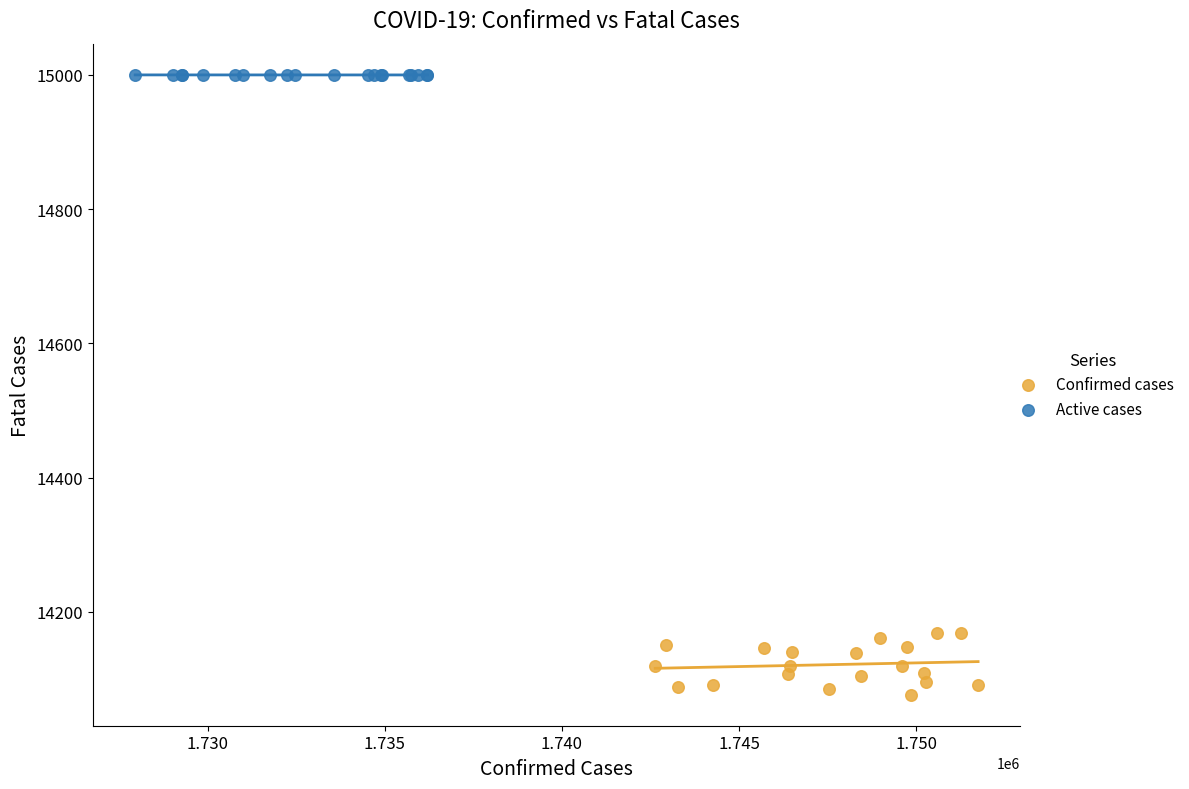

What are all the series names shown in the legend?

Confirmed cases, Active cases